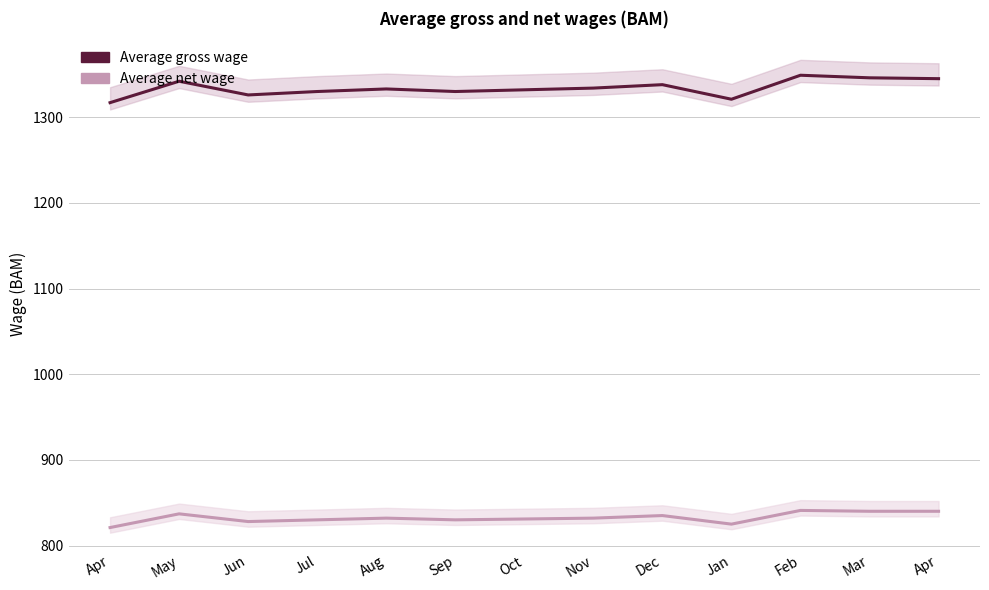

Is the value of Average net wage at Dec greater than the value of Average gross wage at Oct?

No